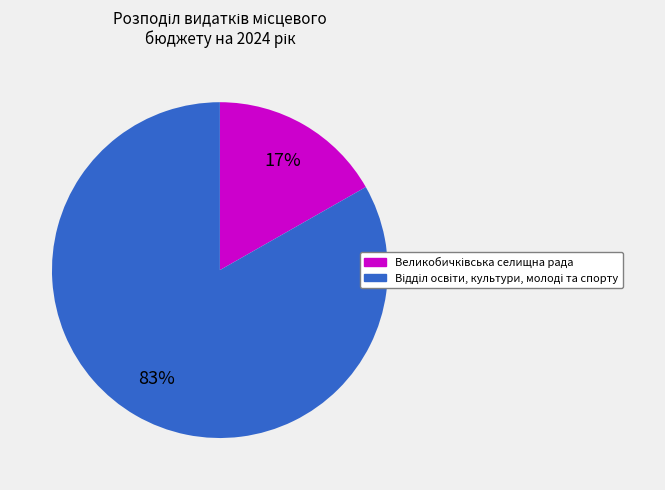

To the nearest percent, what is the difference between the largest and smallest slice percentages?

66%